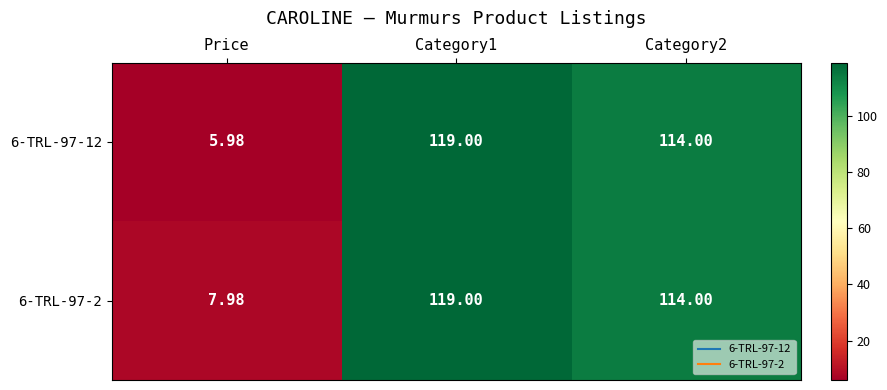

Is the value of 6-TRL-97-12 at Category1 greater than the value of 6-TRL-97-2 at Price?

Yes